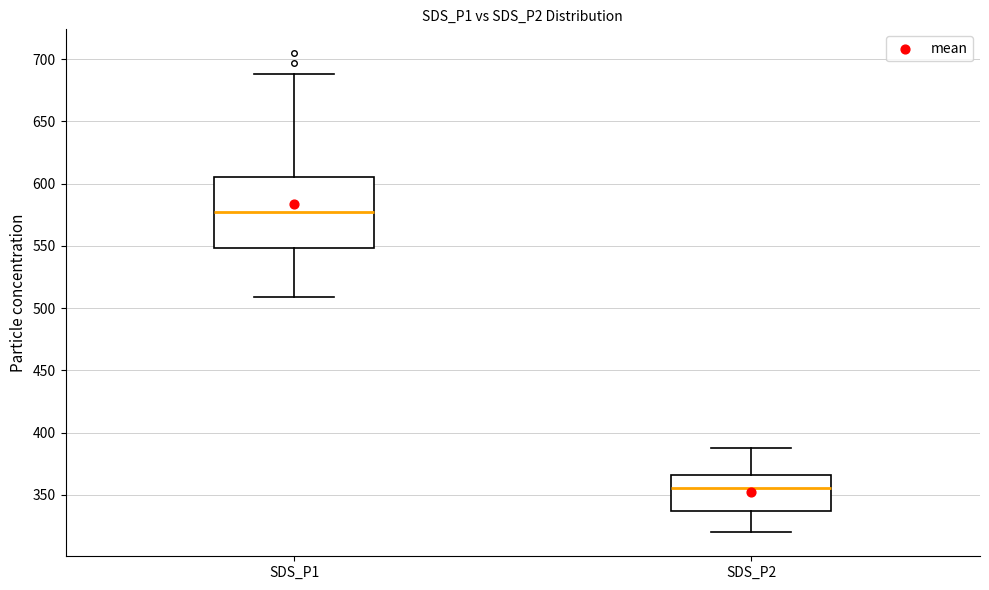

Comparing the boxes themselves (not the whiskers), which one is the tallest?

SDS_P1